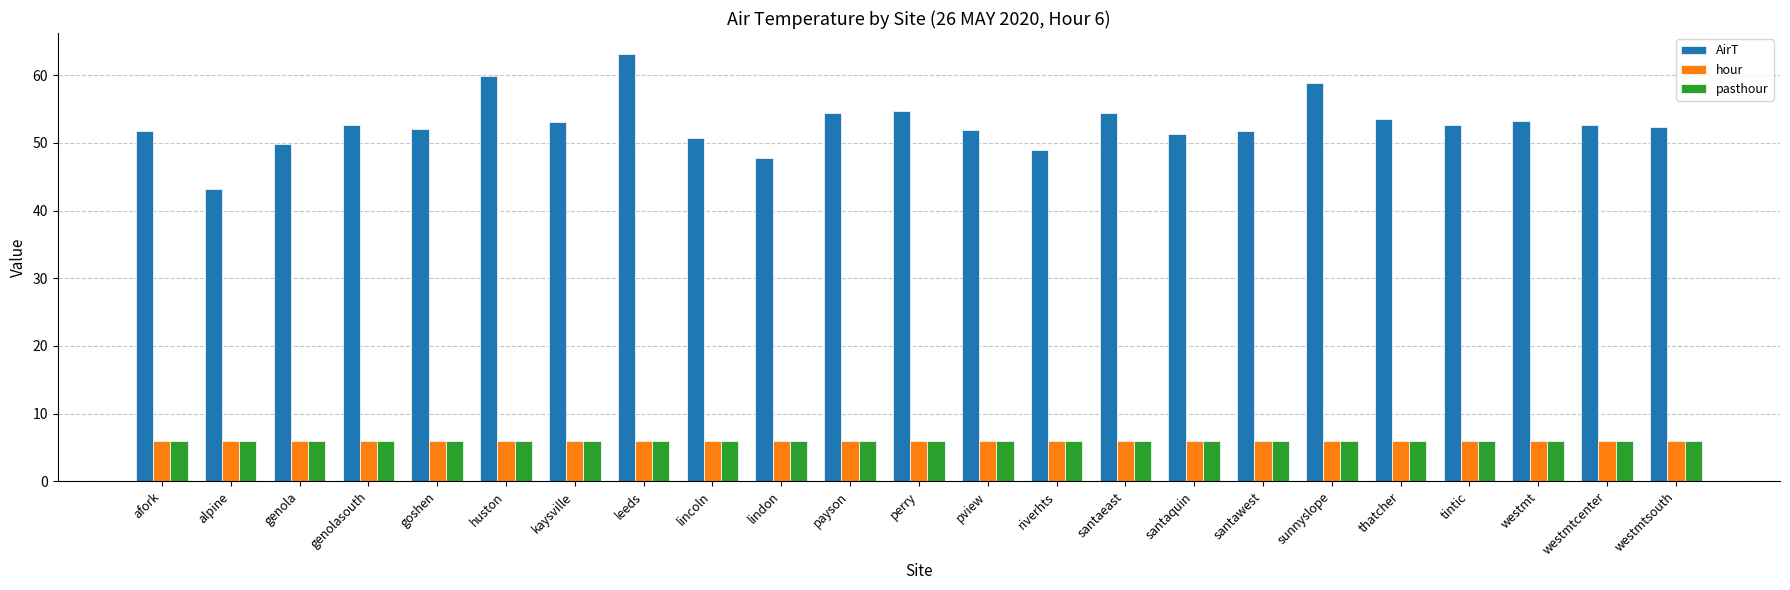

Which category has the highest value across all series?

leeds